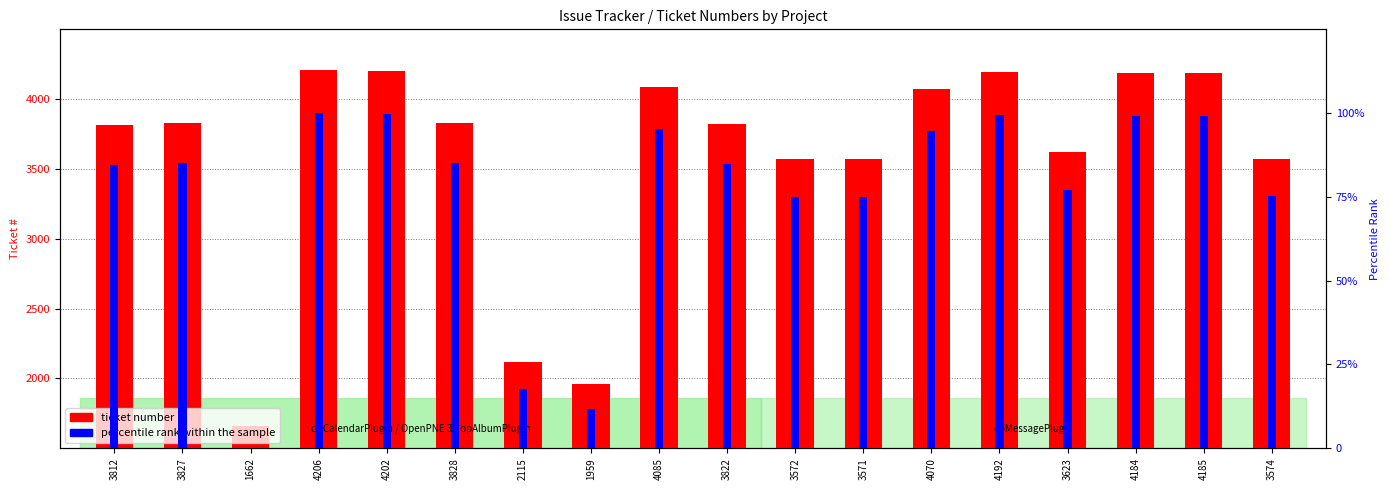

At which category is the sum across all series the highest?

4206